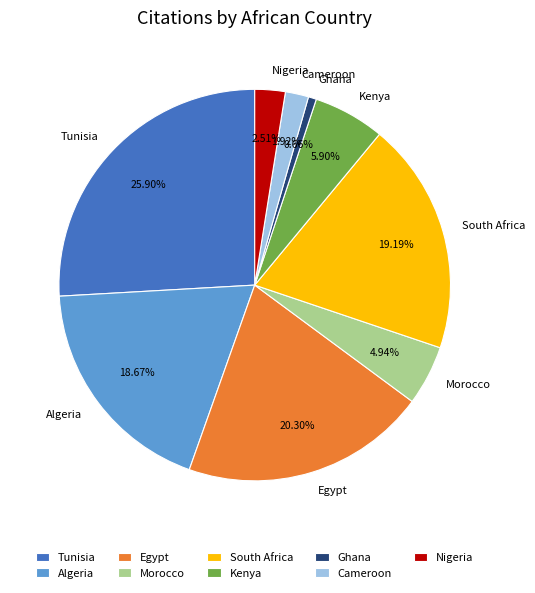

Which has a higher value, South Africa or Nigeria?

South Africa